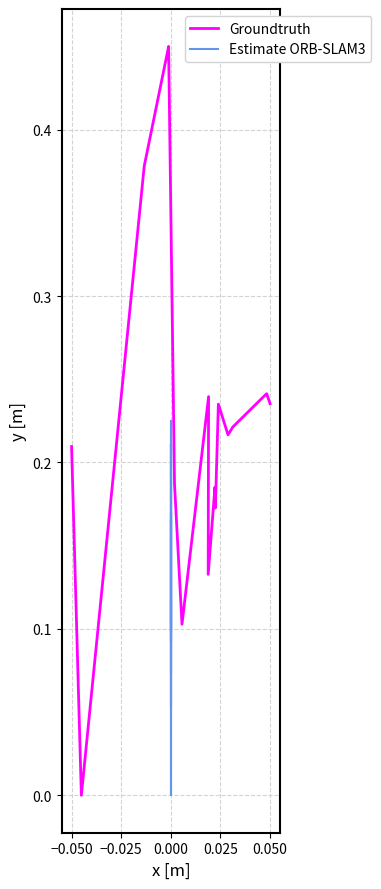

What is the average value of the Estimate ORB-SLAM3 series?

0.1